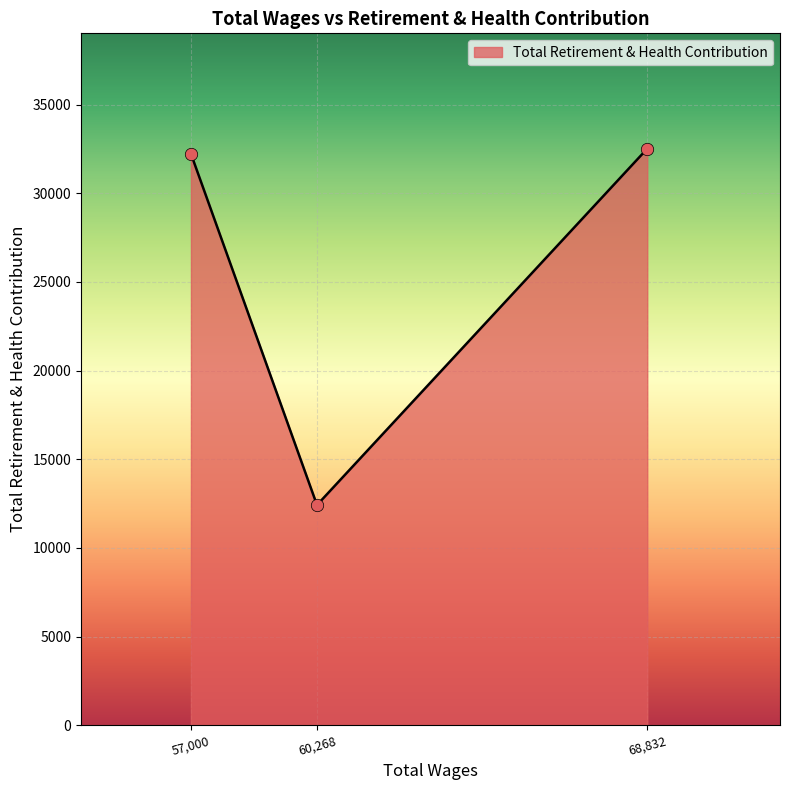

Approximately how many times larger is the value at 68,832 compared to 60,268?

2.6